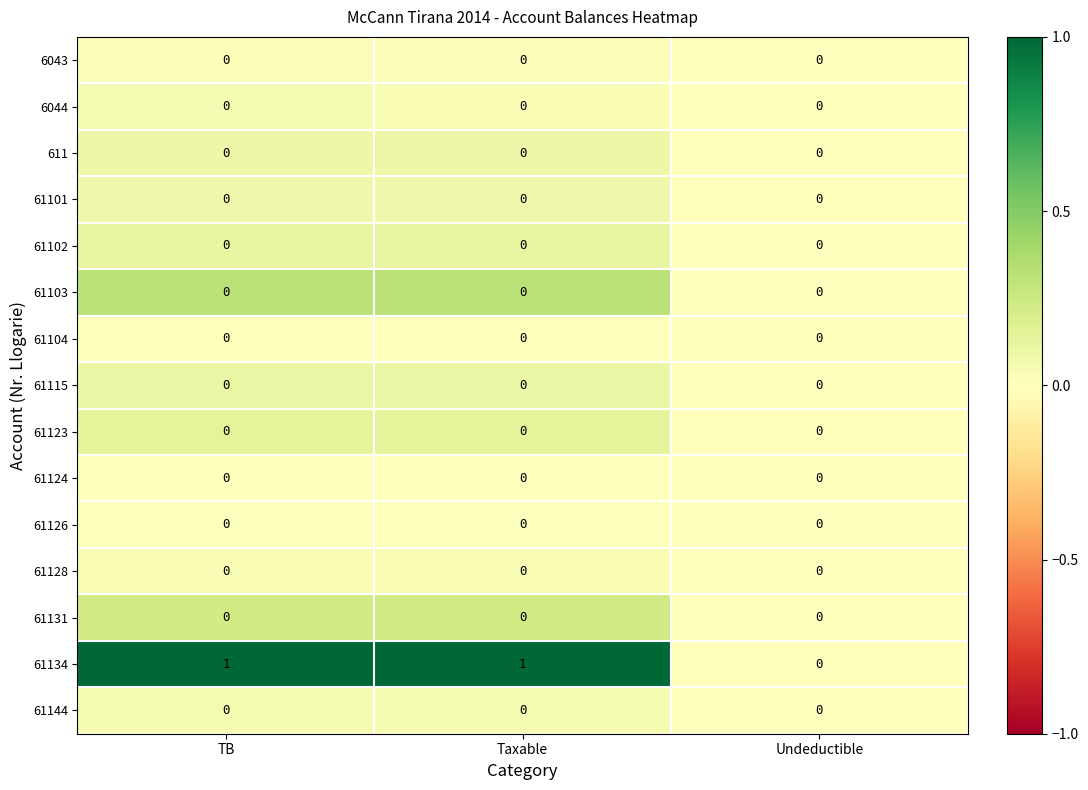

What is the spread (max minus min) of values at Taxable?

1